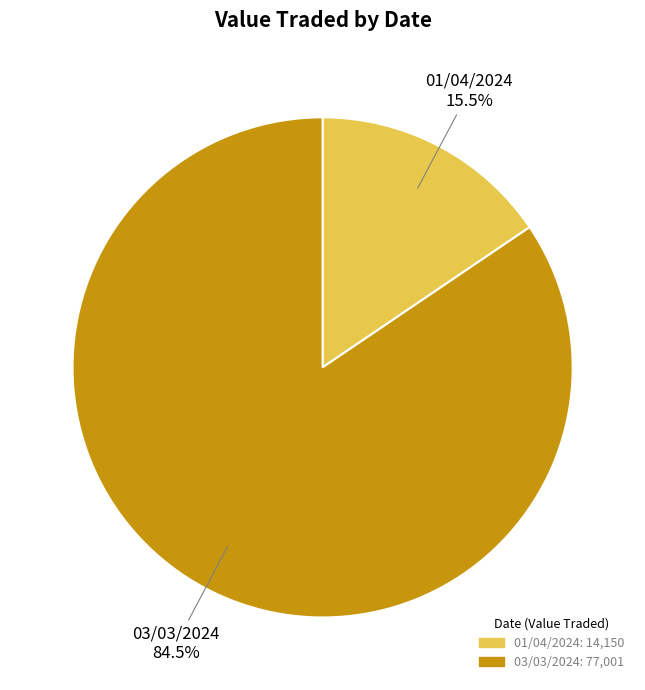

To the nearest percent, what is the difference between the largest and smallest slice percentages?

69%